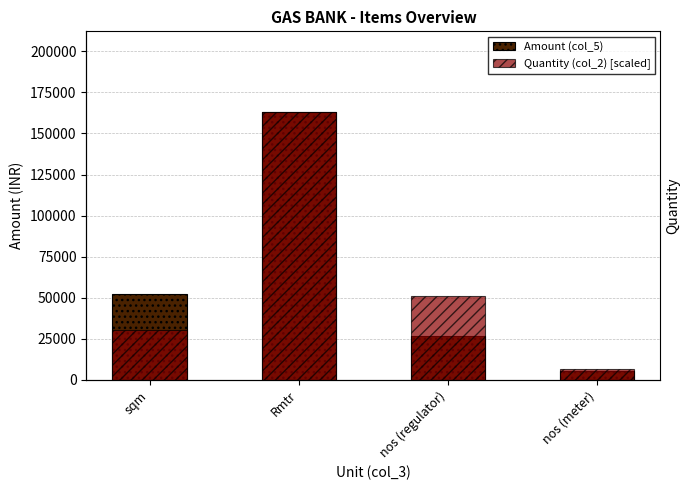

At sqm, list the series in order from largest to smallest.

Amount (col_5), Quantity (col_2) [scaled]